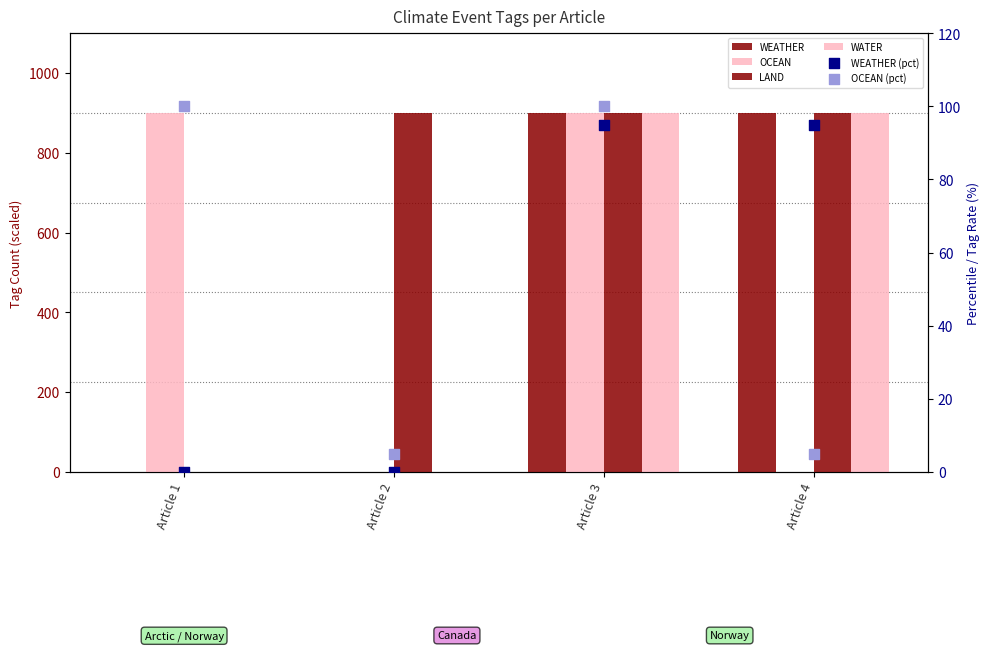

Which series has the largest Y range (max minus min)?

WEATHER